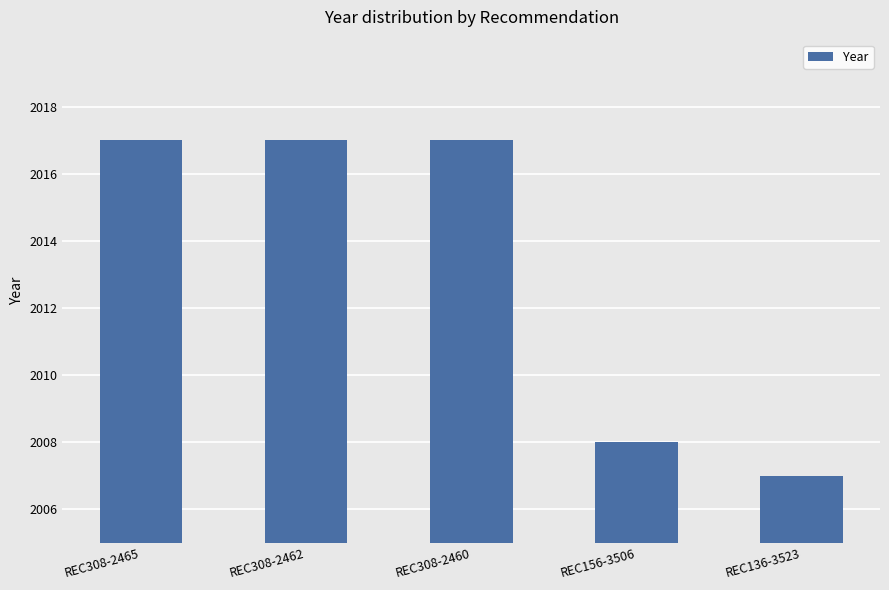

What is the label of the 1st bar from the right?

REC136-3523